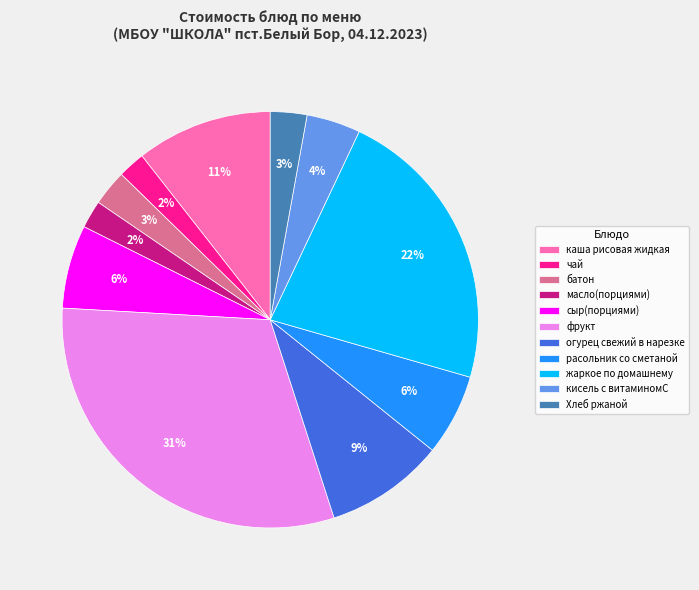

Does Хлеб ржаной account for over 50% of the chart?

No